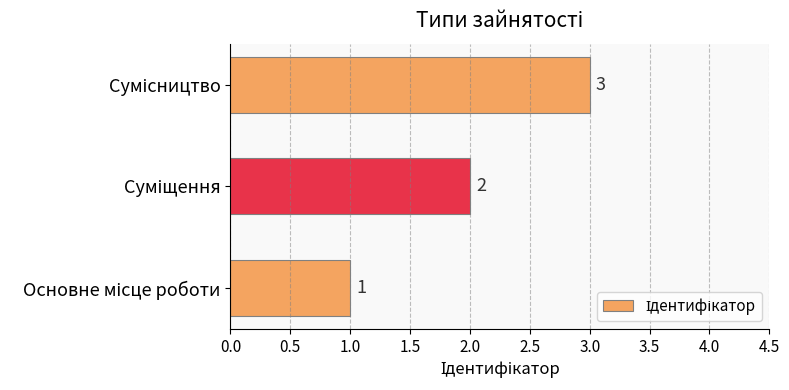

What is the sum of all values?

6